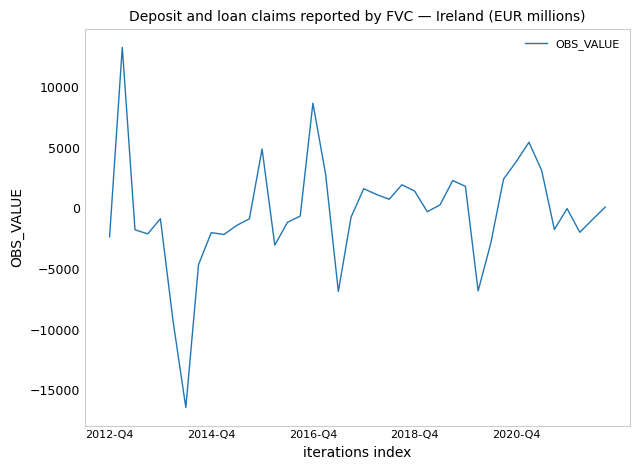

What is the sum of all values?

-15443.5